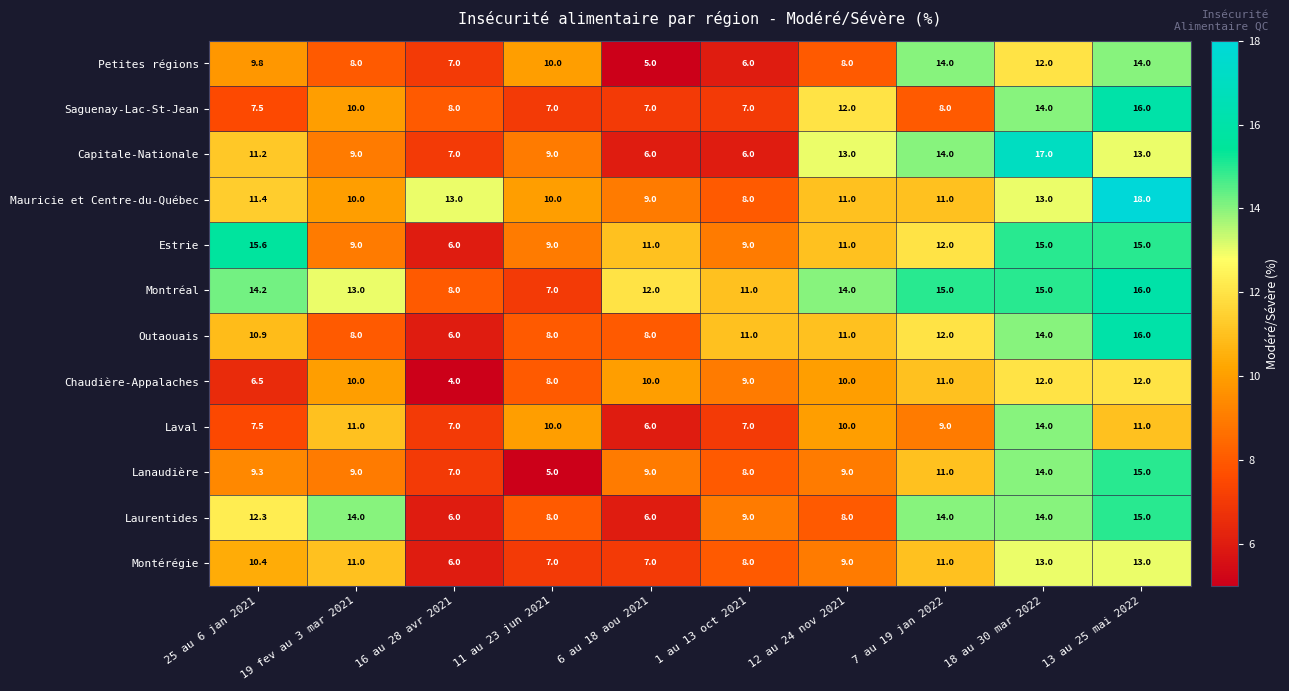

What is the difference between the Saguenay-Lac-St-Jean values at 12 au 24 nov 2021 and 11 au 23 jun 2021?

5.0